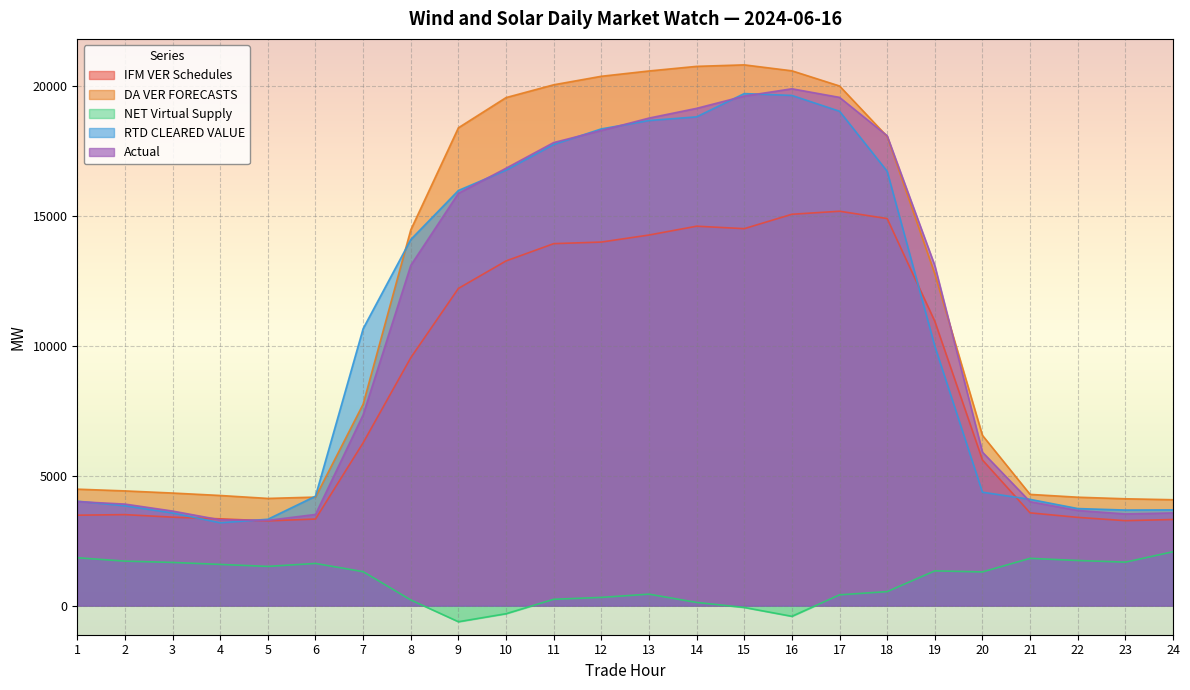

How many lines are shown in the chart?

5